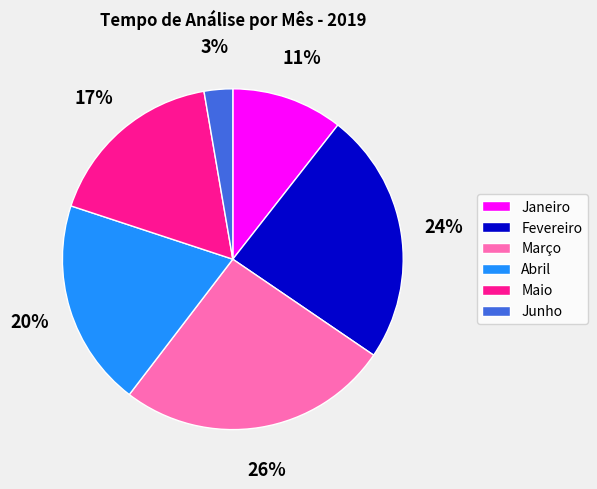

What is the ratio of the value at Maio to the value at Março?

0.7